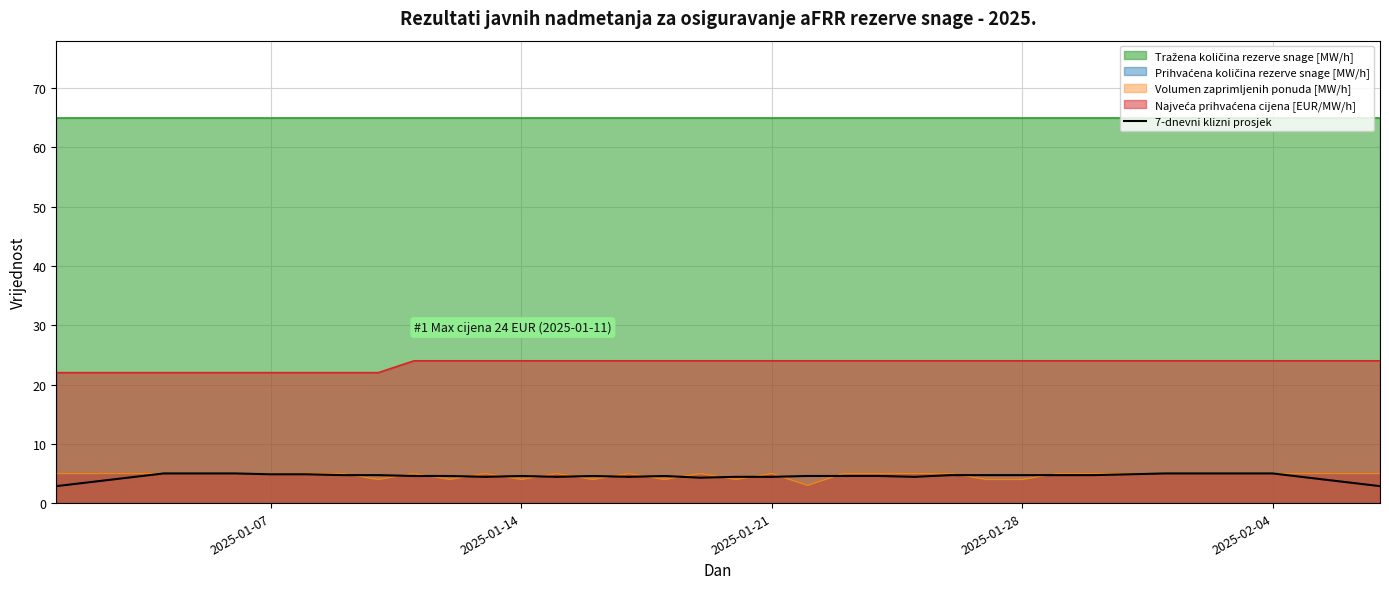

What is the difference between the second highest and second lowest values?

2.1